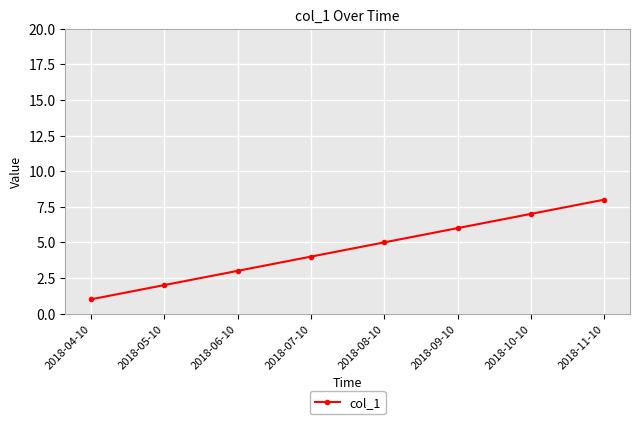

Is it true that the value at 2018-11-10 is 8?

True